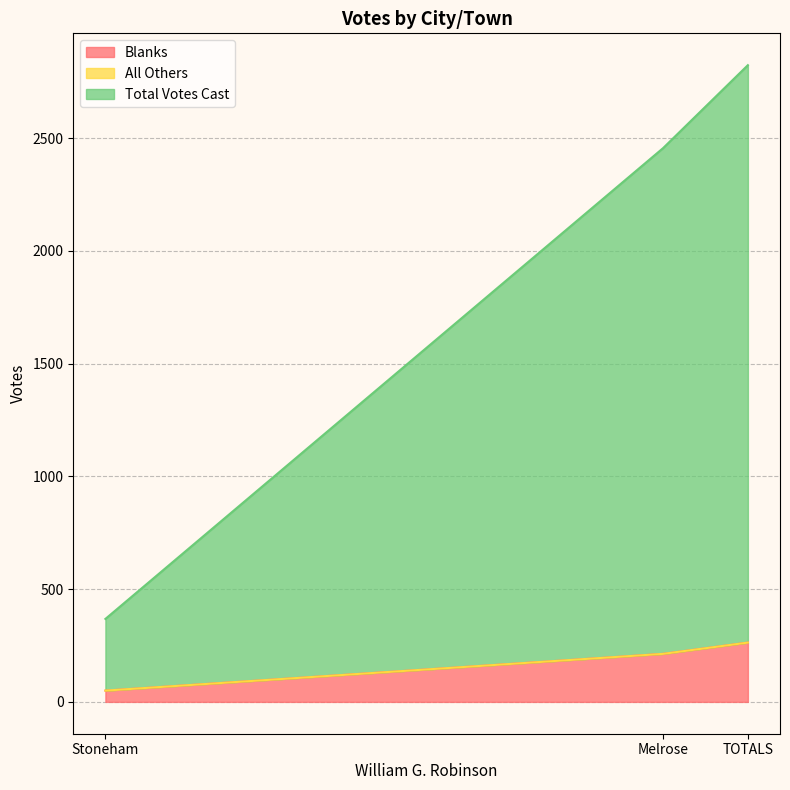

Reading left to right, list all the values displayed in this chart.

Blanks: Melrose=213	Stoneham=50	TOTALS=263
All Others: Melrose=0	Stoneham=0	TOTALS=0
Total Votes Cast: Melrose=2243	Stoneham=318	TOTALS=2561